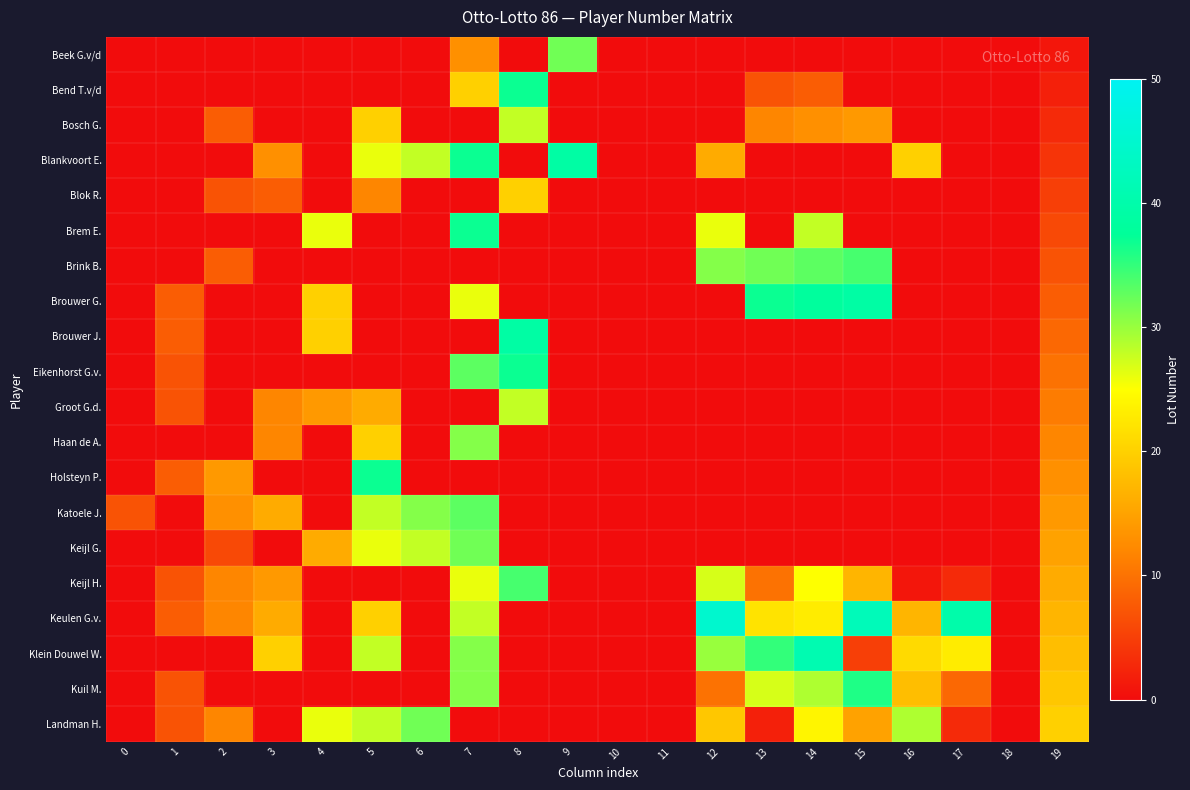

At which category is the sum across all series the highest?

19